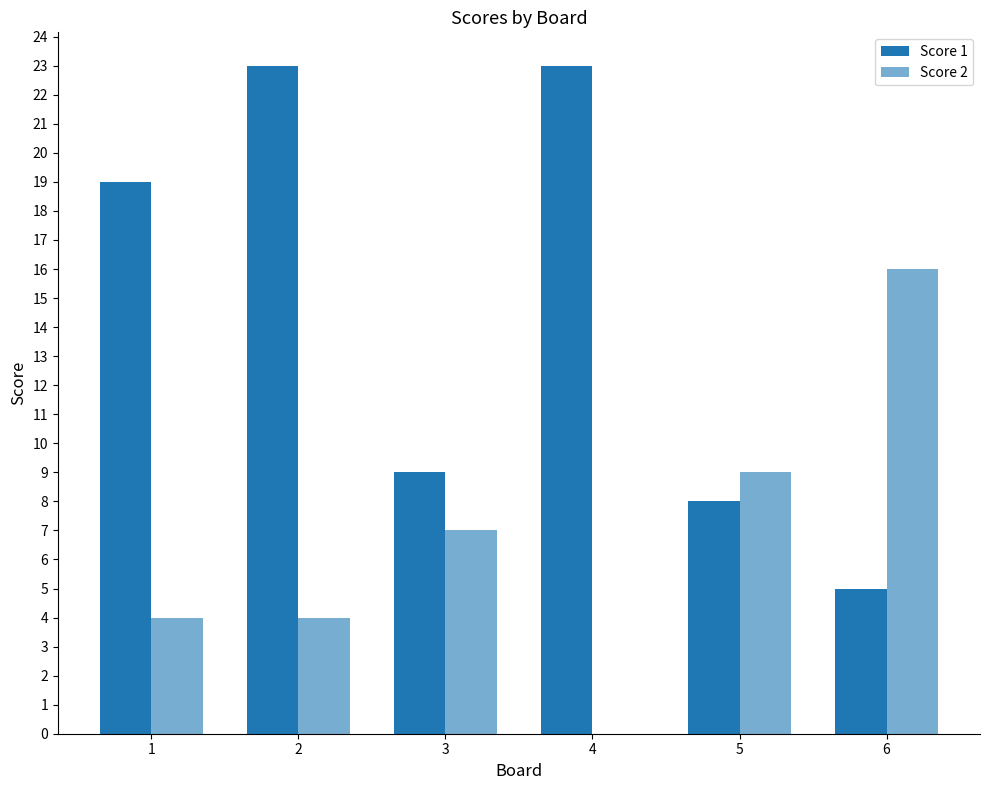

Count the number of categories in the chart.

6